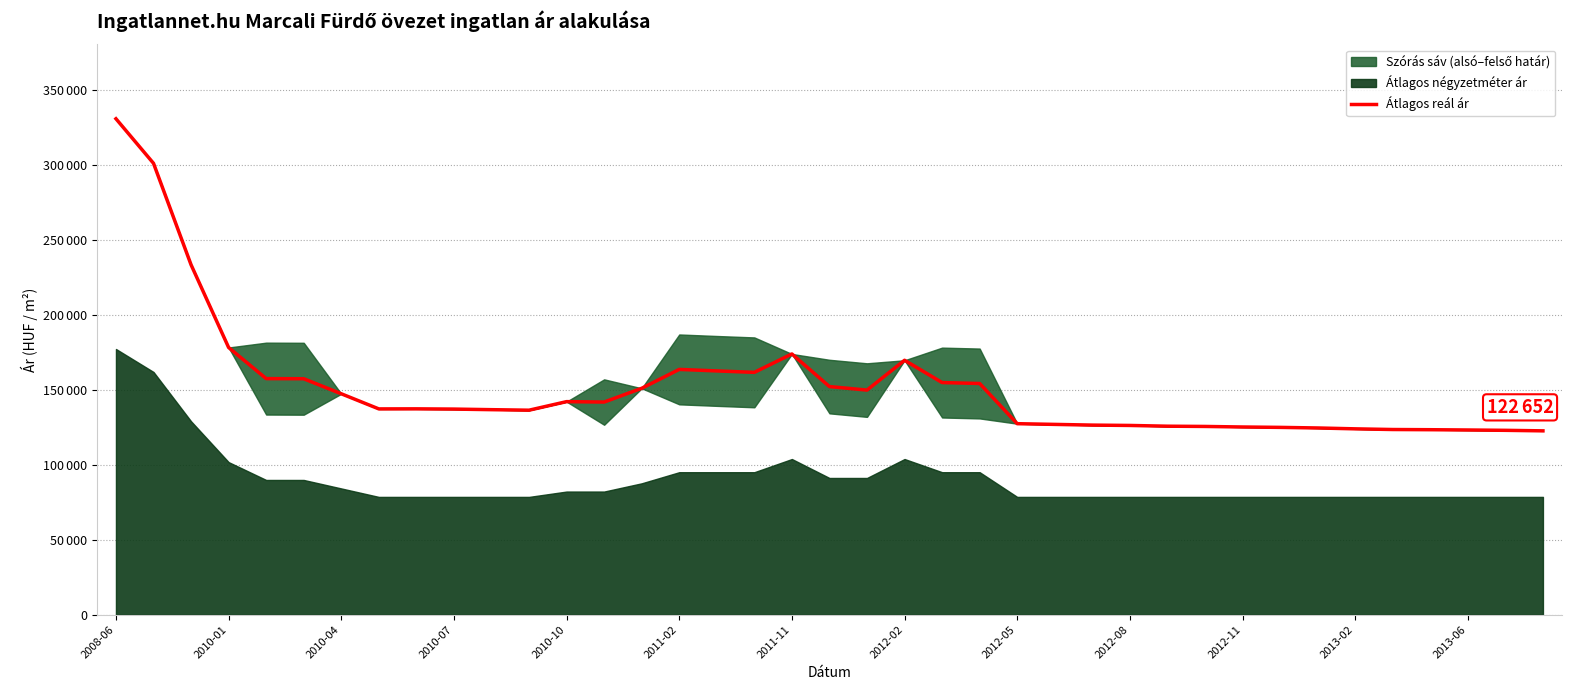

At which category does the chart reach its peak across all series?

2008-06